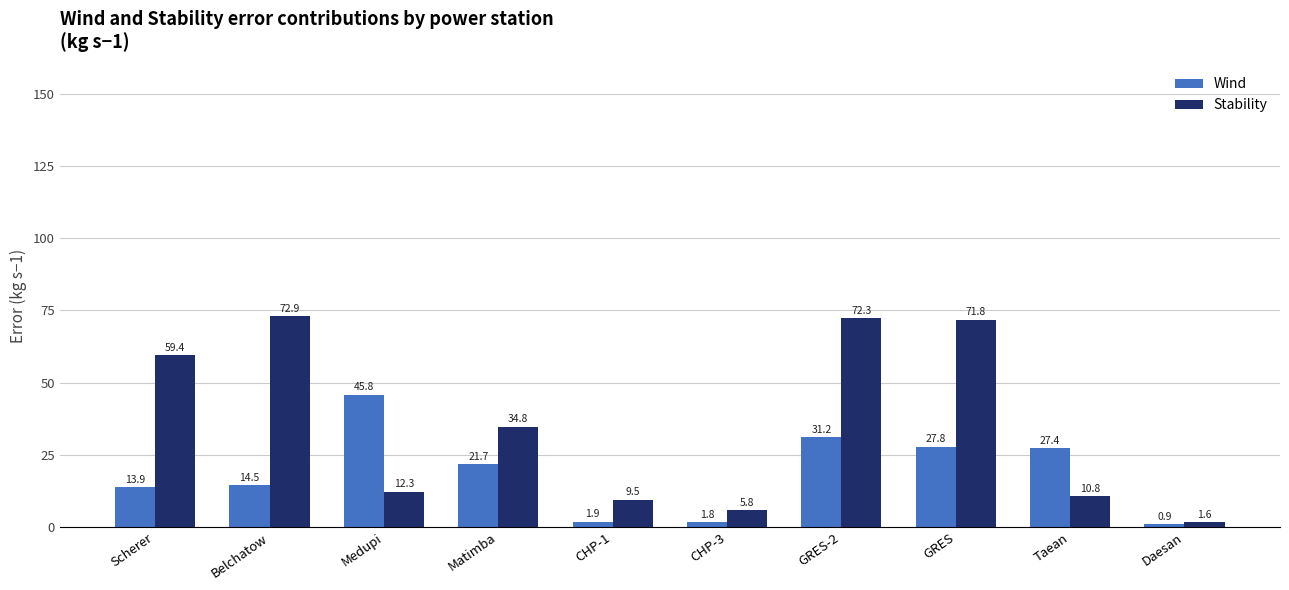

What is the sum of the Stability values at Matimba and Scherer?

94.2